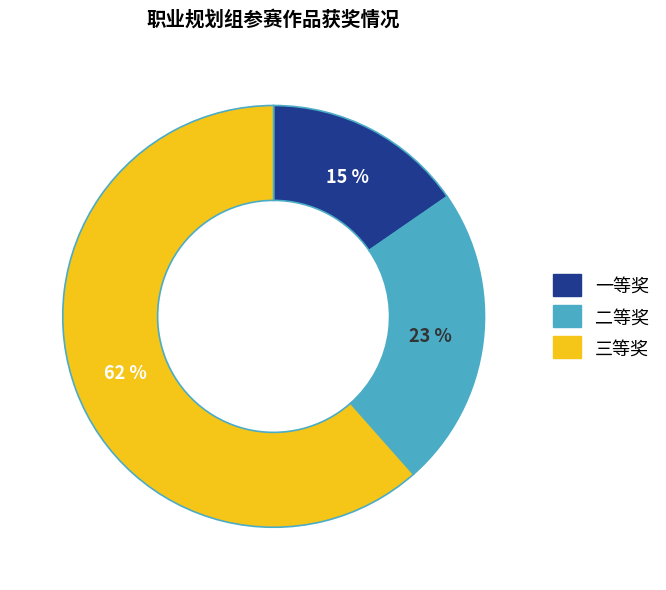

Does any single category account for the majority?

Yes